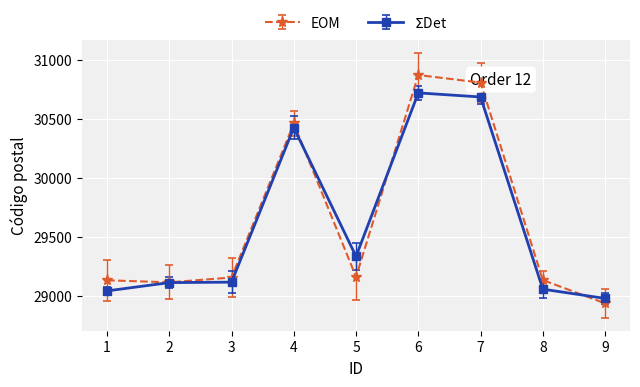

Is this an area chart (filled region under the line)?

No